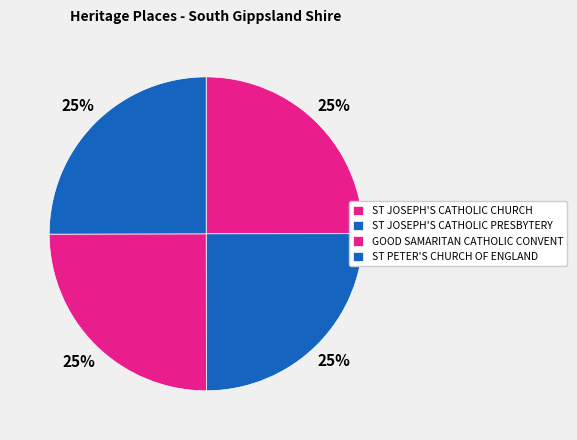

To the nearest percent, what percentage of the pie is ST JOSEPH'S CATHOLIC PRESBYTERY?

25%